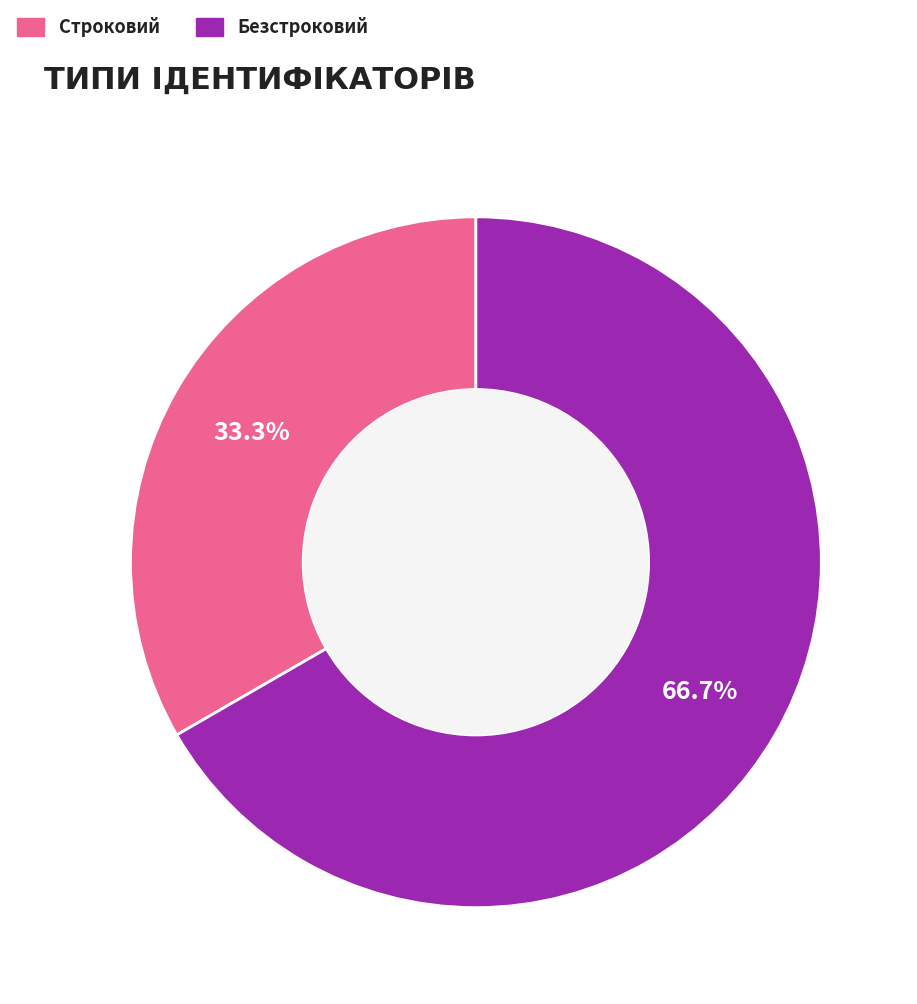

Is Строковий the majority of the pie?

No